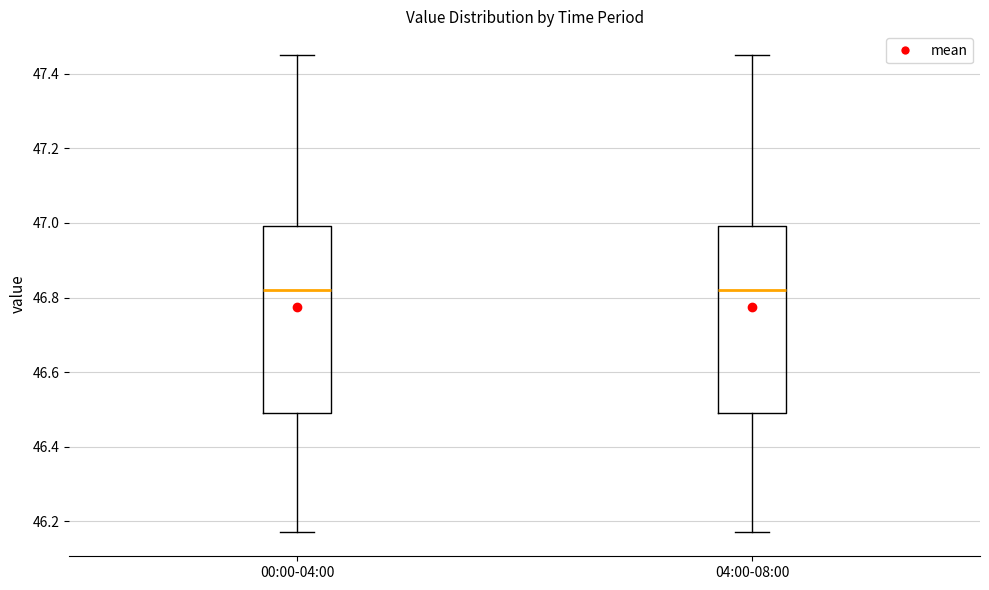

Reading left to right, transcribe this box plot: for each box, give where its median line is, the range the box spans, and where its two whiskers end, as read against the y-axis. The values are not printed on the chart, so give them approximately, as read against the axis.

00:00-04:00: median 46.82, box 46.50 to 47.00, whiskers 46.18 to 47.46
04:00-08:00: median 46.82, box 46.50 to 47.00, whiskers 46.18 to 47.46